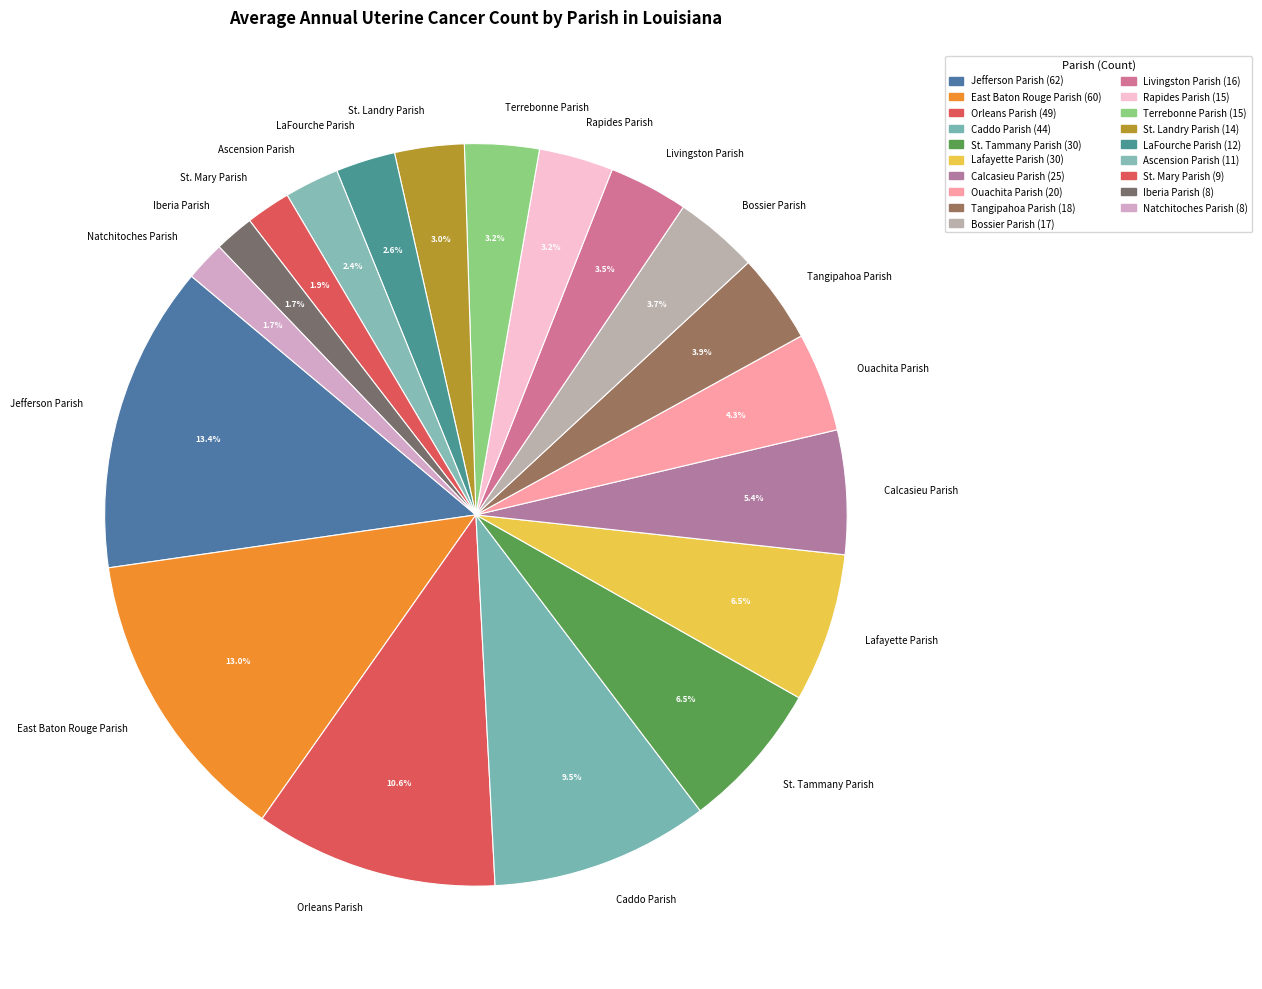

To the nearest percent, what percentage of the pie is St. Mary Parish?

2%